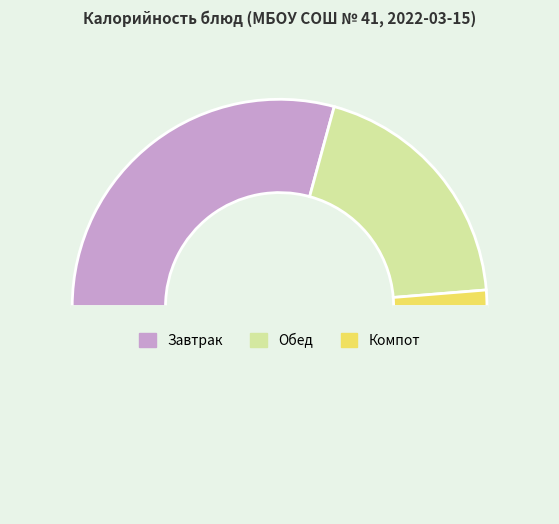

How many segments does this pie chart have?

4